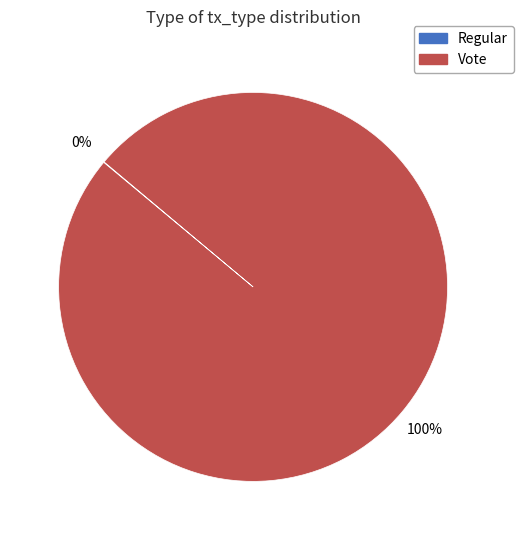

Does Vote represent more than half of the total?

Yes